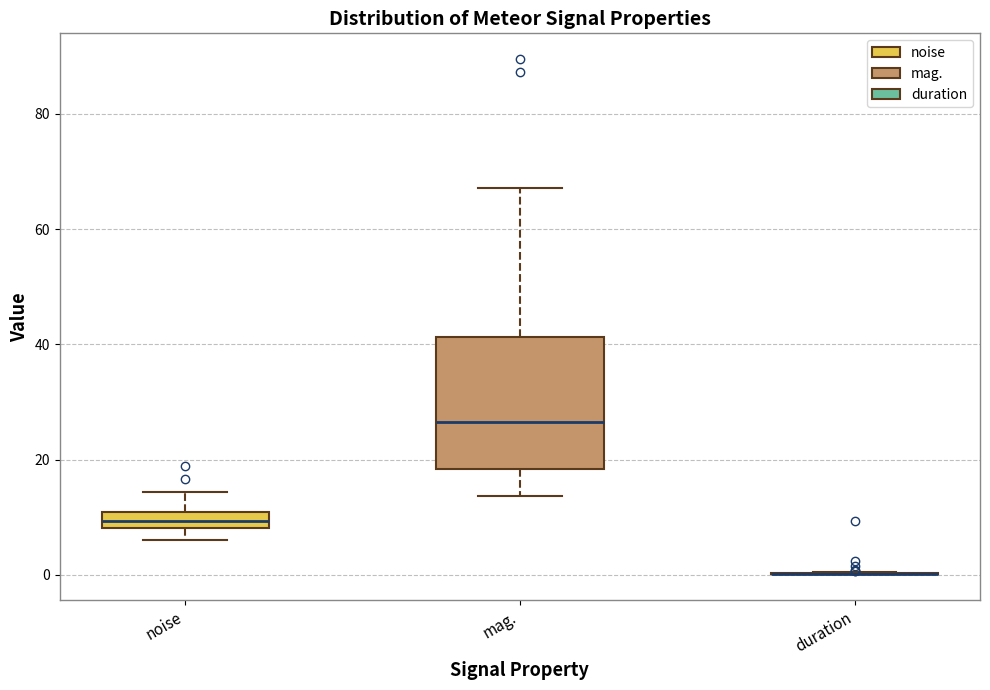

Comparing the boxes themselves (not the whiskers), which one is the tallest?

mag.